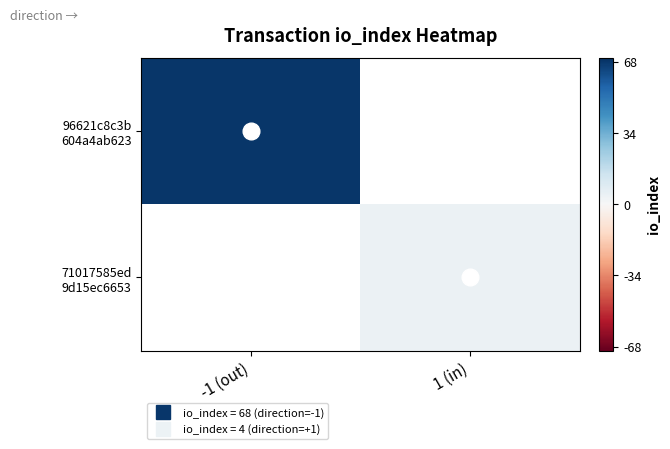

The value of 96621c8c3b 604a4ab623 at -1 (out) is 91.7. True or false?

False